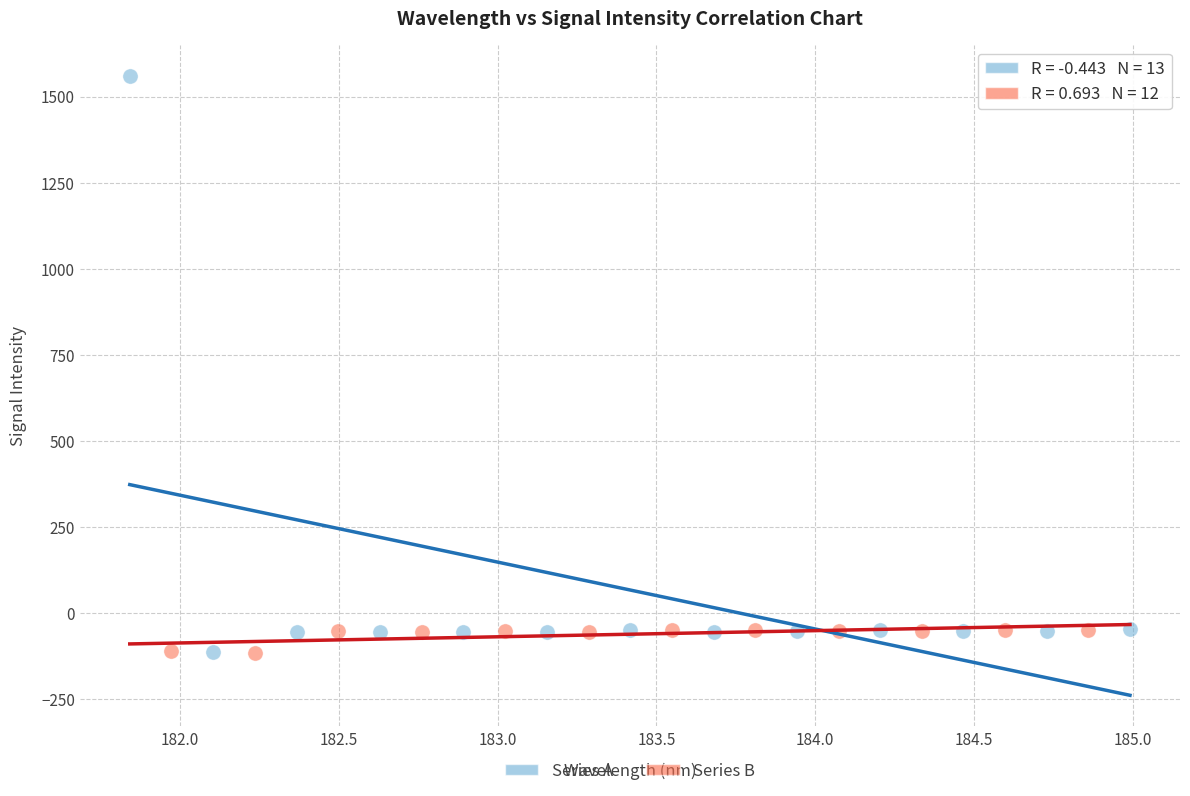

Which series has the widest spread of Y values?

Series A